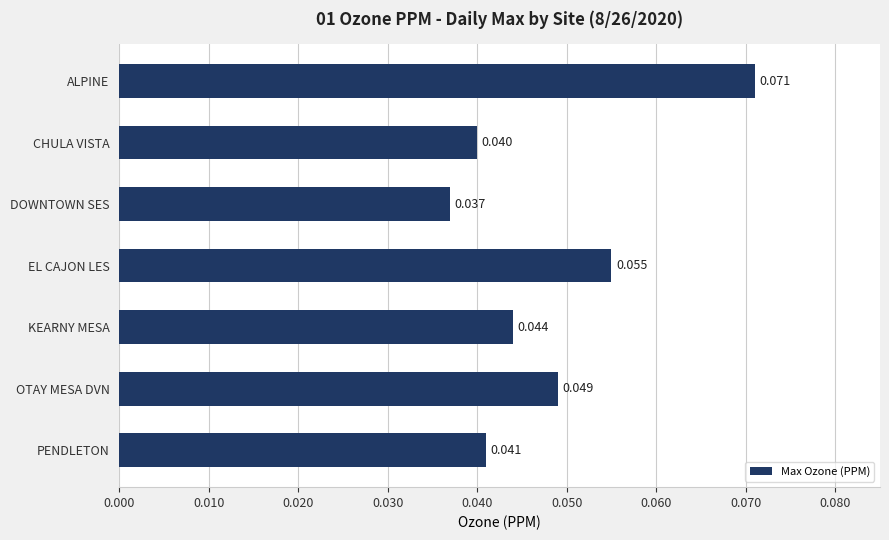

Which label corresponds to the smallest value in the chart?

DOWNTOWN SES